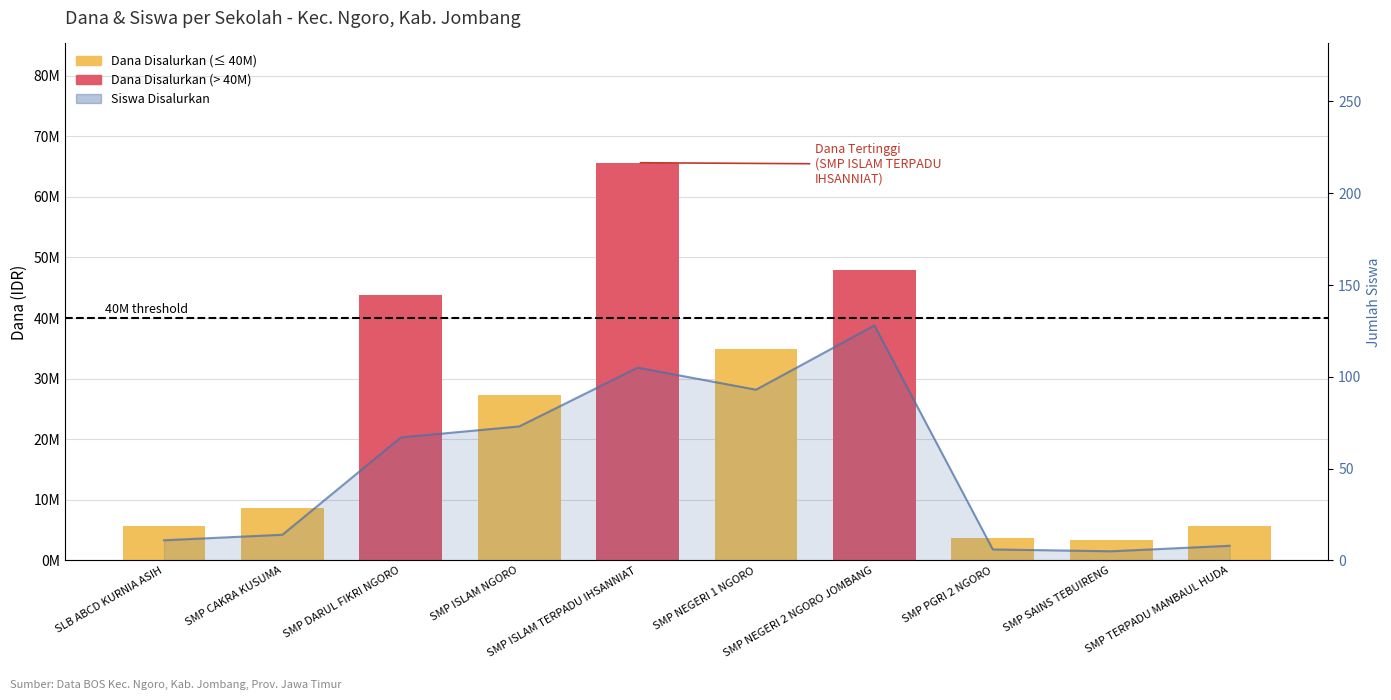

What is the value of the 3rd bar from the left?

43875000